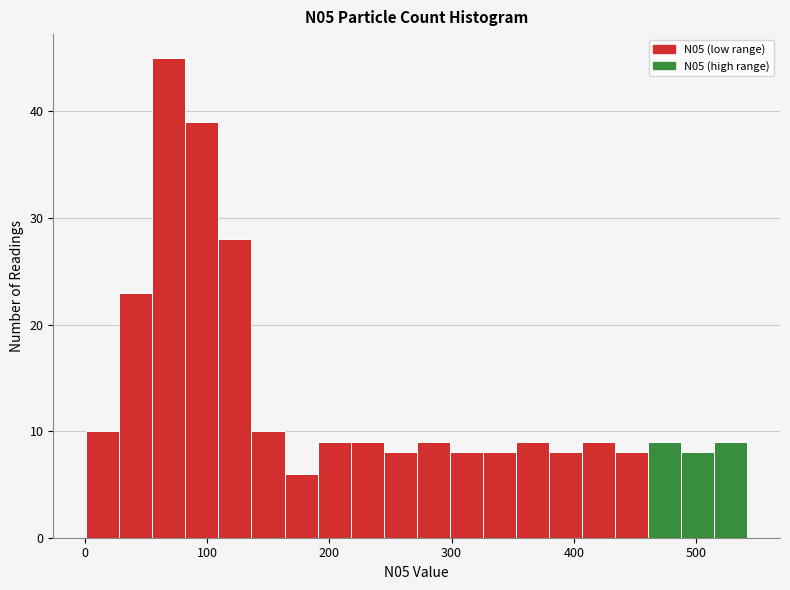

Around what value on the x-axis is the tallest bar? Give the approximate position of its centre, as read against the axis.

70